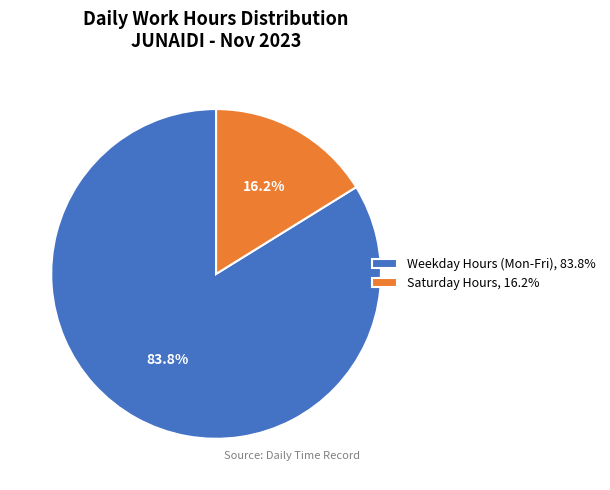

Rank the categories by value from lowest to highest.

Saturday Hours, 16.2%, Weekday Hours (Mon-Fri), 83.8%